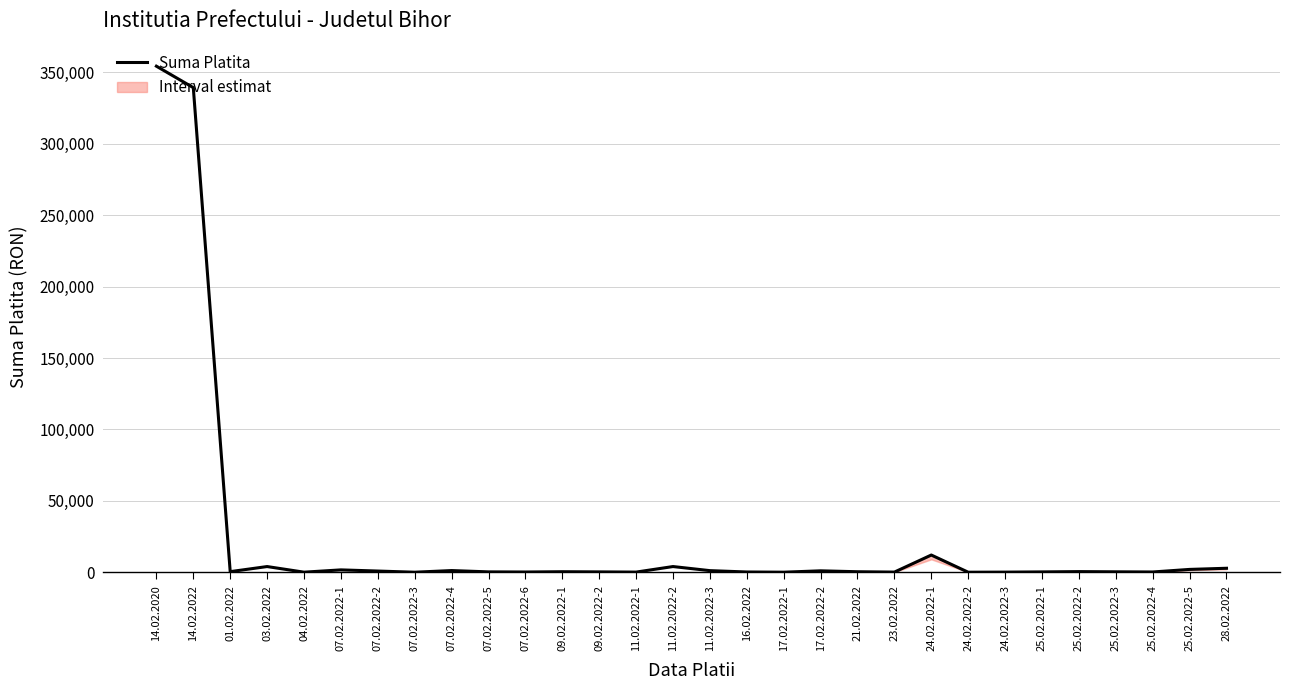

Which has a higher value, 25.02.2022-5 or 09.02.2022-1?

25.02.2022-5